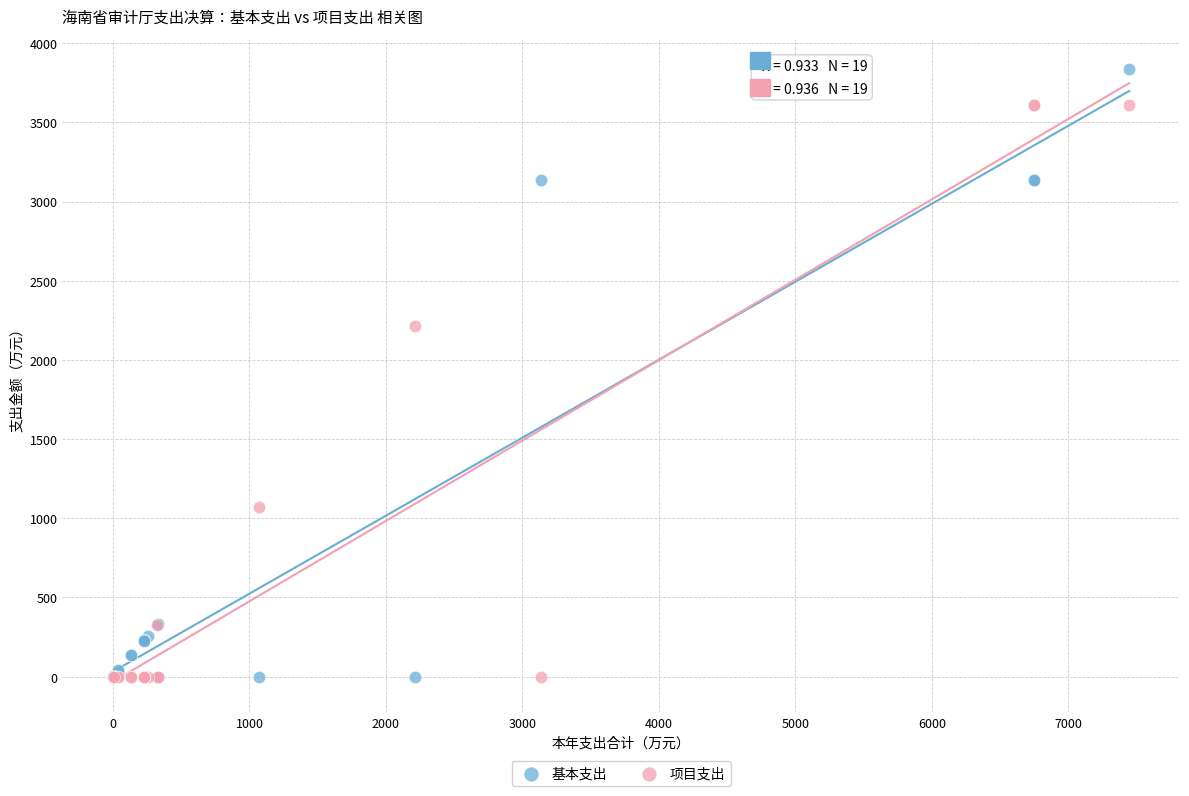

Which series has the widest spread of Y values?

基本支出